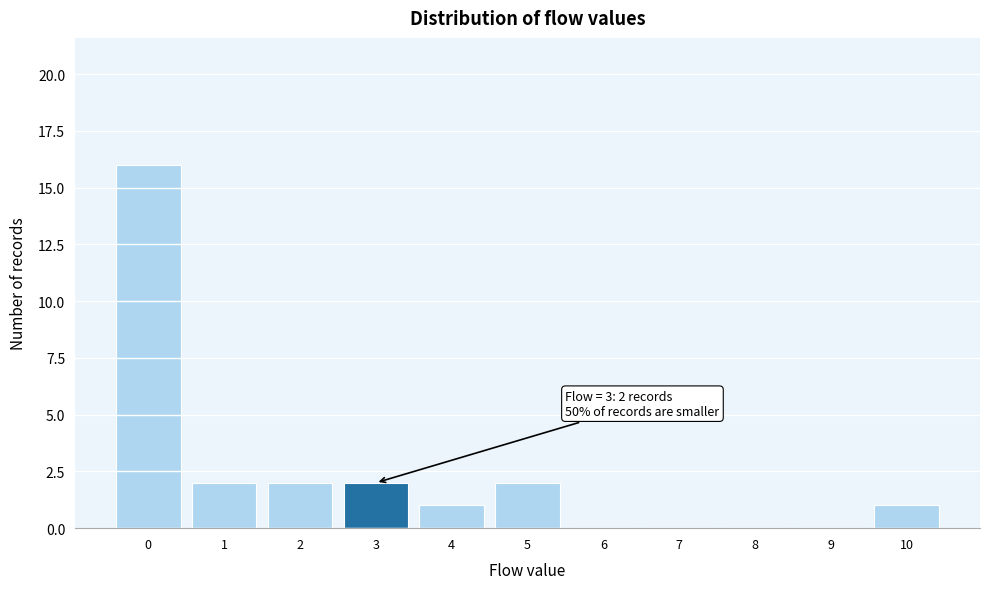

Which range on the x-axis has the tallest bar?

-0.5 to 0.5